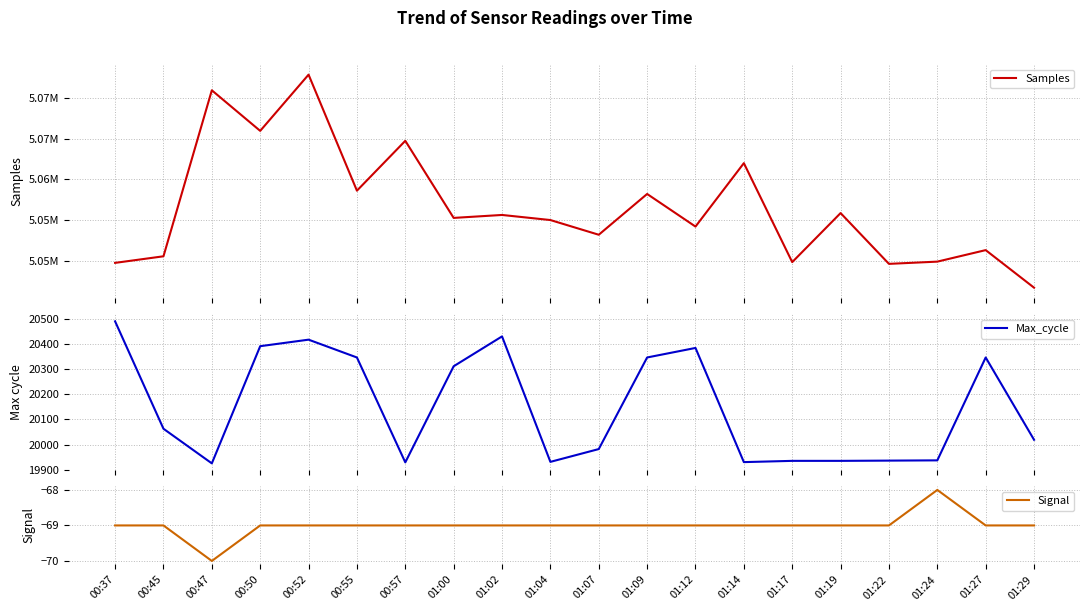

Which has a higher value, 01:29 or 01:17?

01:17